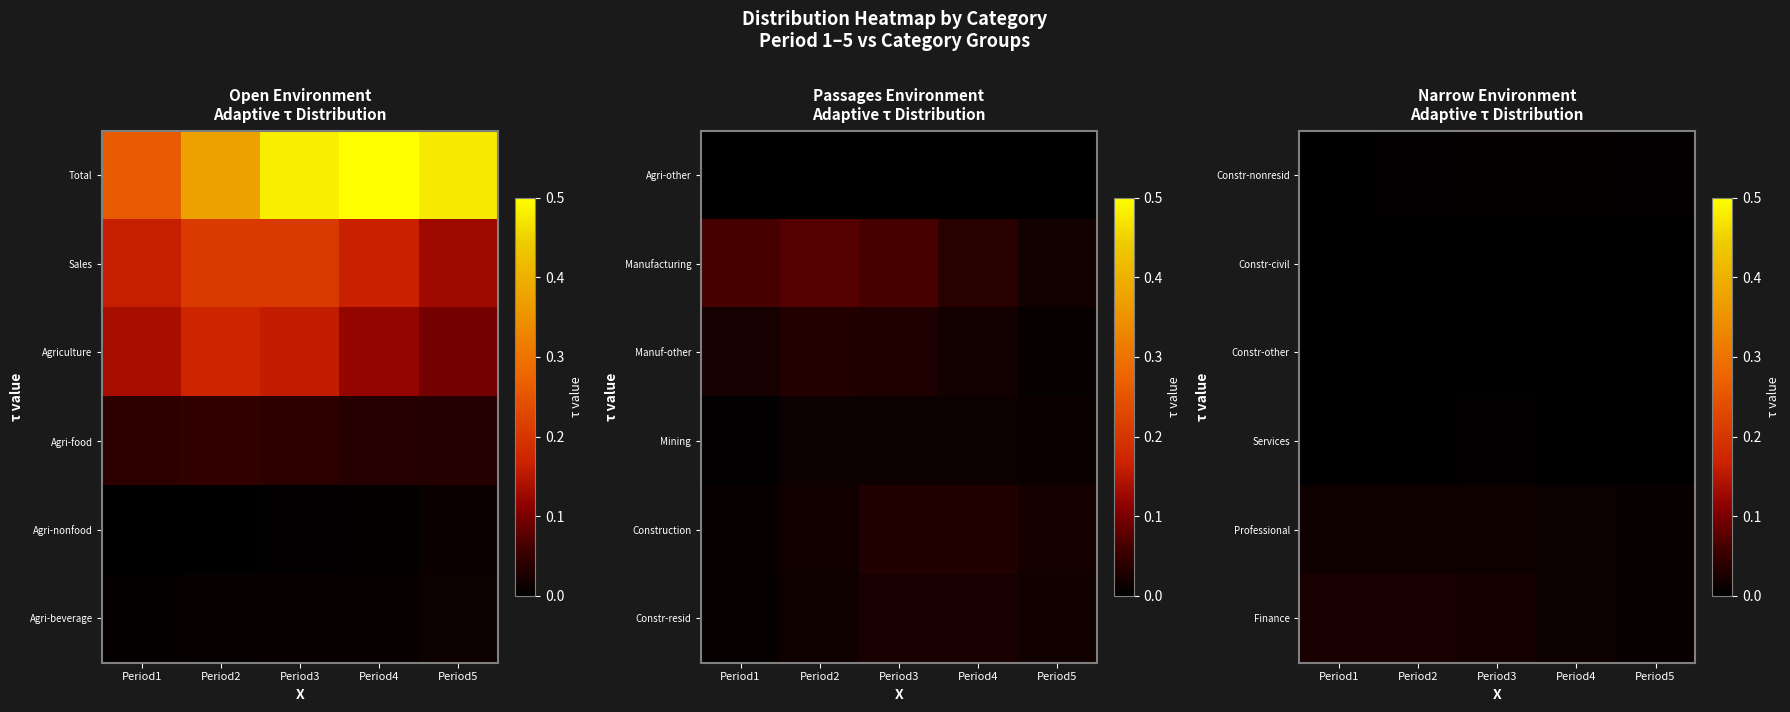

The value of Constr-civil at Period4 is 0.0. True or false?

False